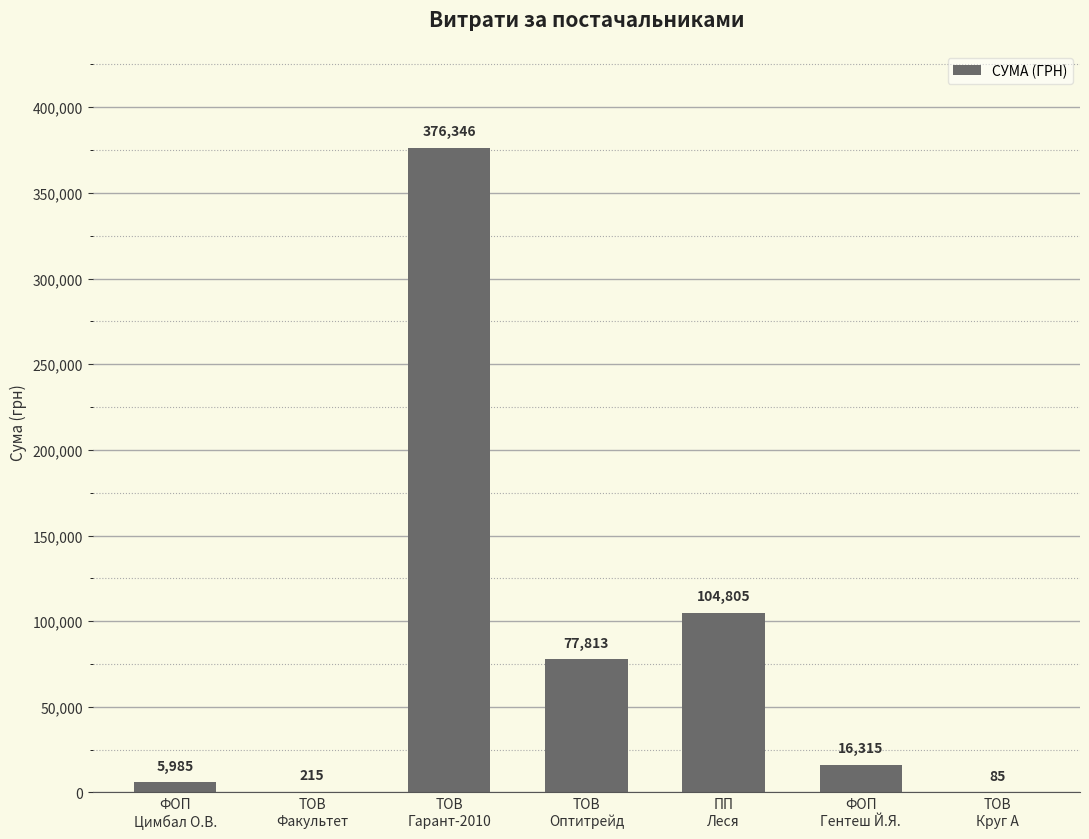

What is the greatest value displayed?

376345.7